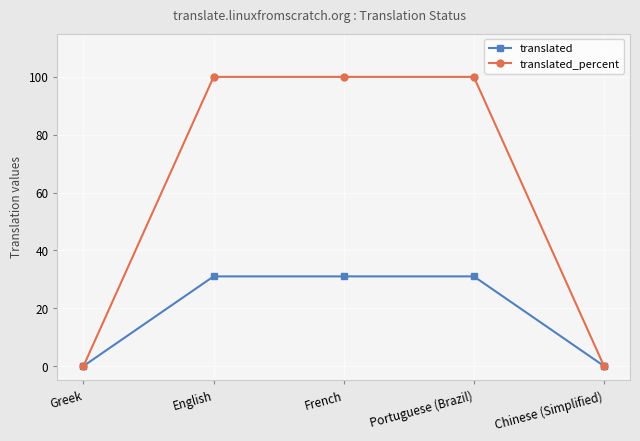

How many lines are shown in the chart?

2